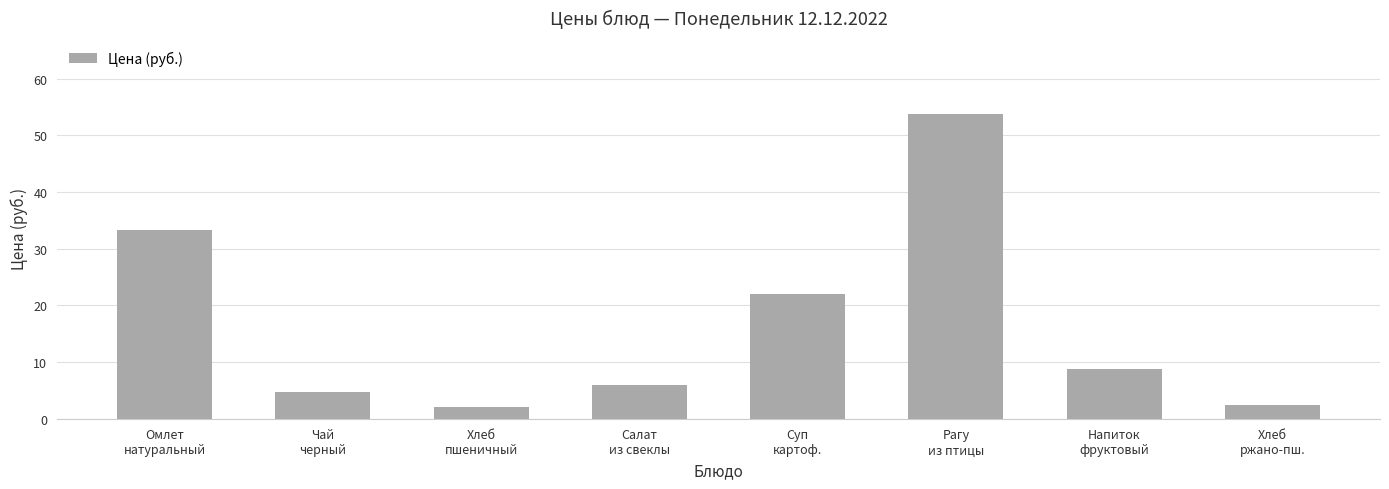

Approximately how many times larger is the value at Рагу
из птицы compared to Чай
черный?

11.4